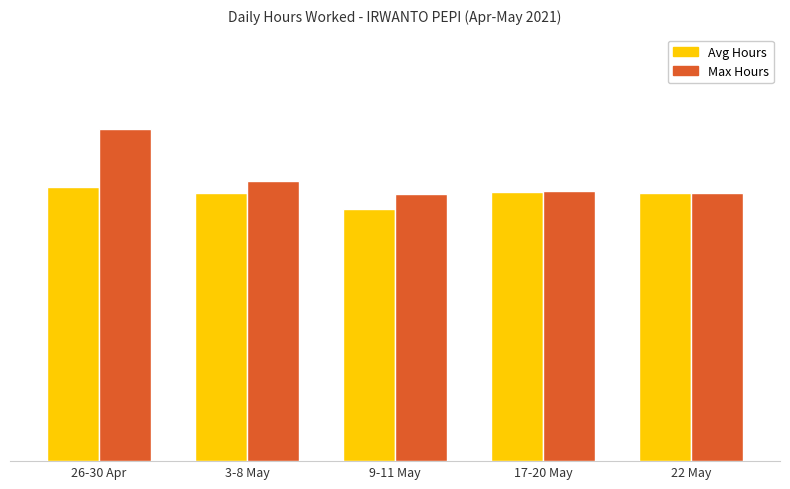

At 22 May, list the series in order from smallest to largest.

Avg Hours, Max Hours